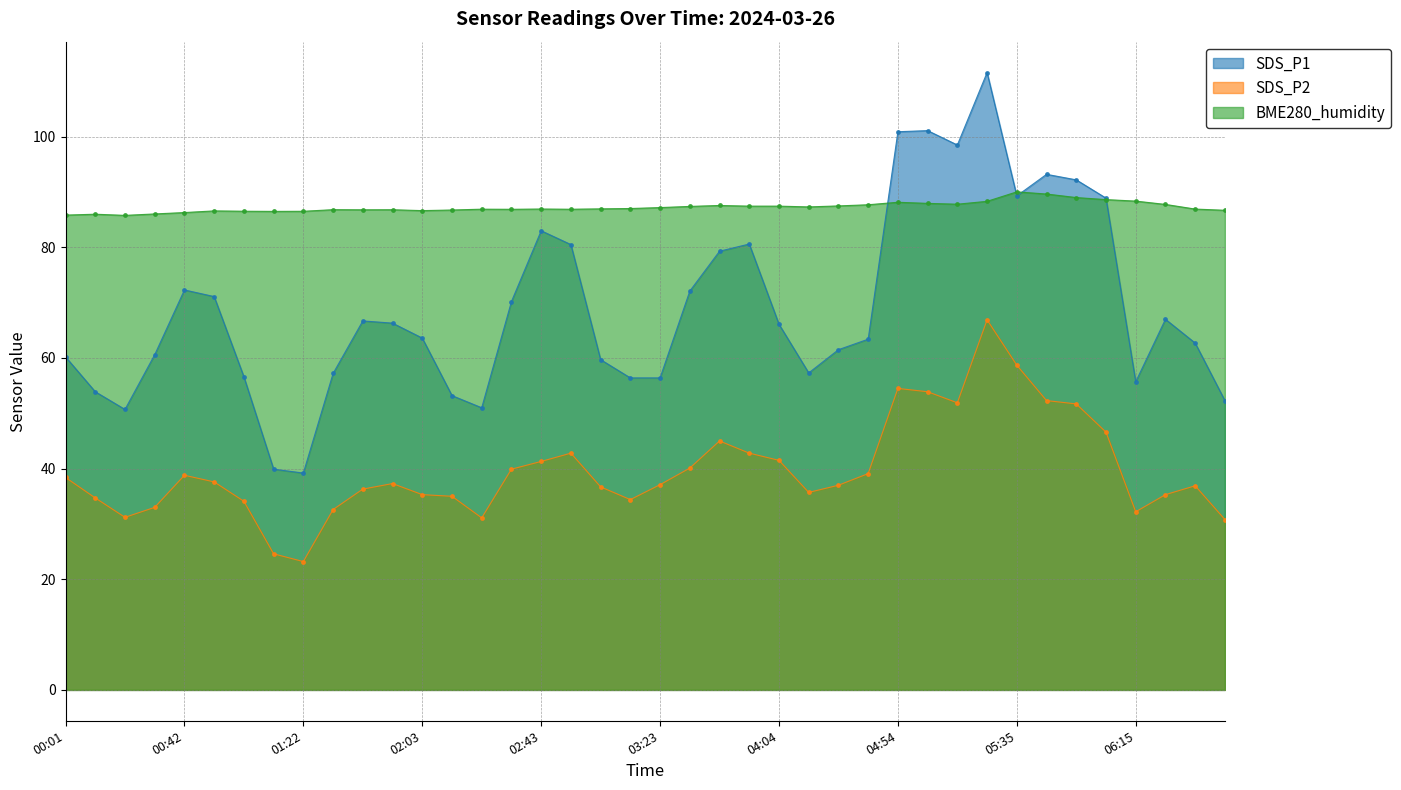

True or false: SDS_P1 has a value of 114.7 at 03:54.

False